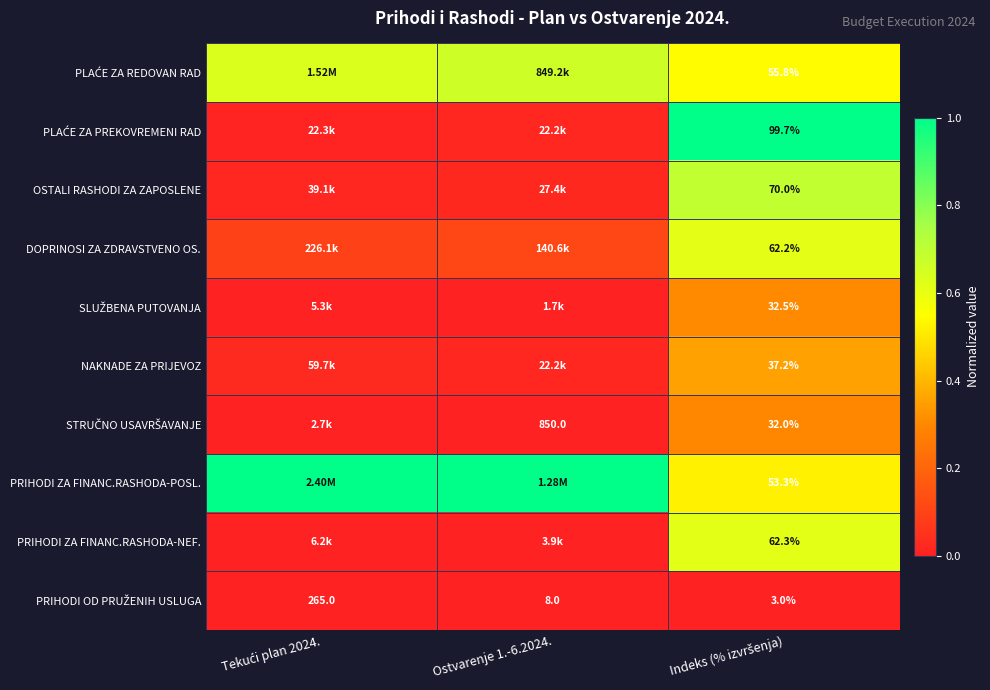

List the labels in order of PRIHODI OD PRUŽENIH USLUGA value, largest first.

Tekući plan 2024., Ostvarenje 1.-6.2024., Indeks (% izvršenja)